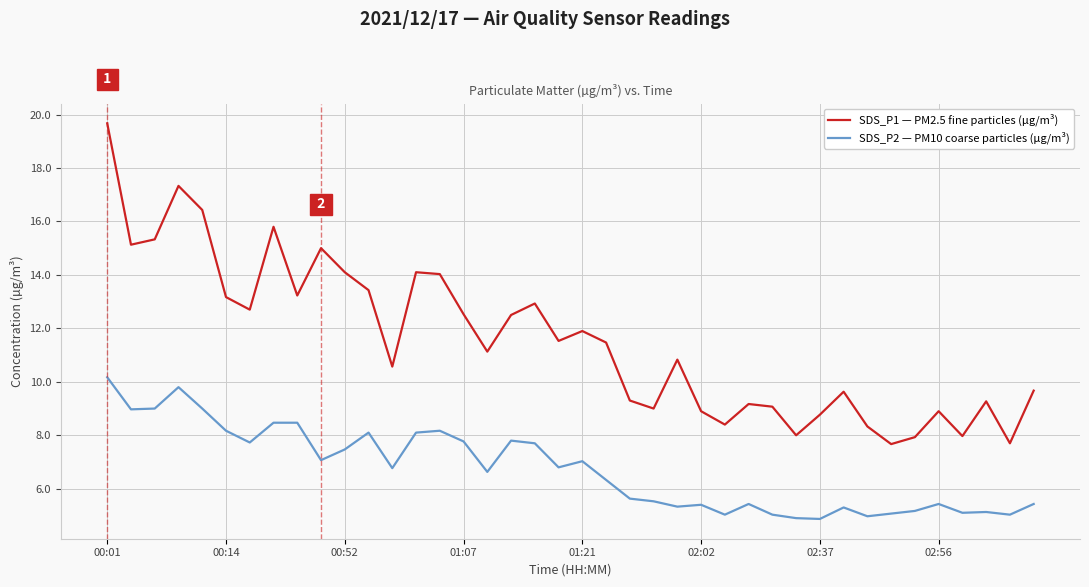

Which series has the largest total across all categories?

SDS_P1 — PM2.5 fine particles (µg/m³)